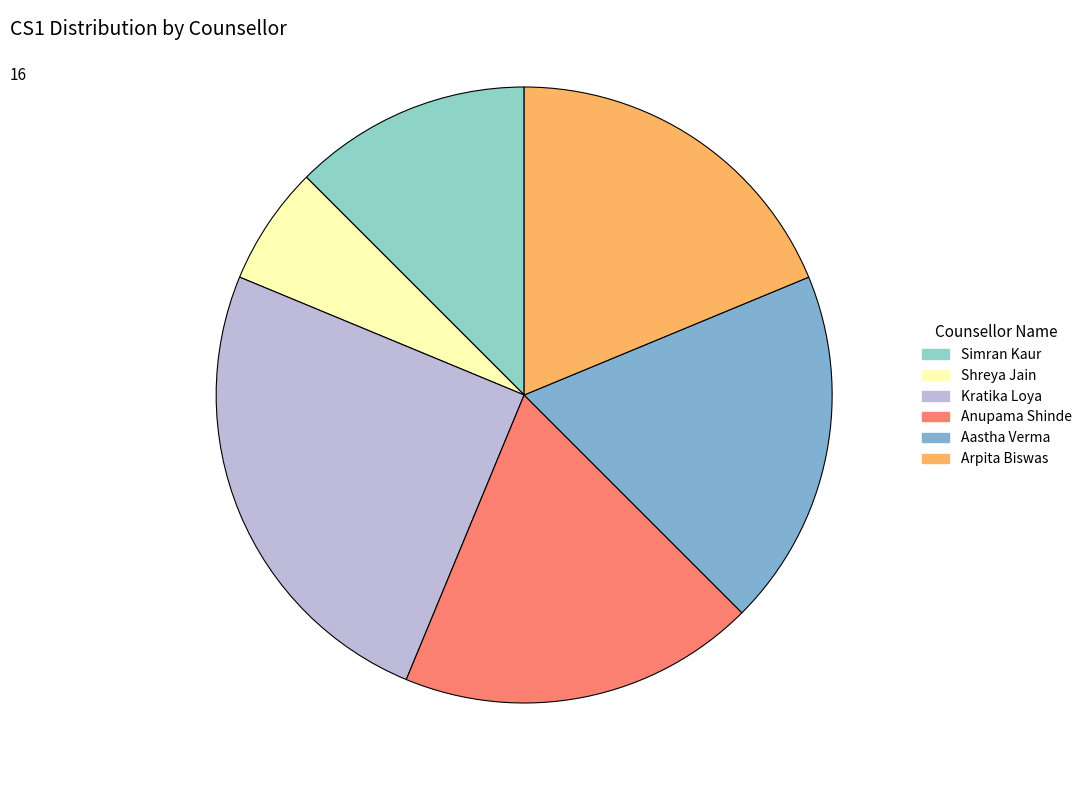

Rank the categories by value from highest to lowest.

Kratika Loya, Anupama Shinde, Aastha Verma, Arpita Biswas, Simran Kaur, Shreya Jain